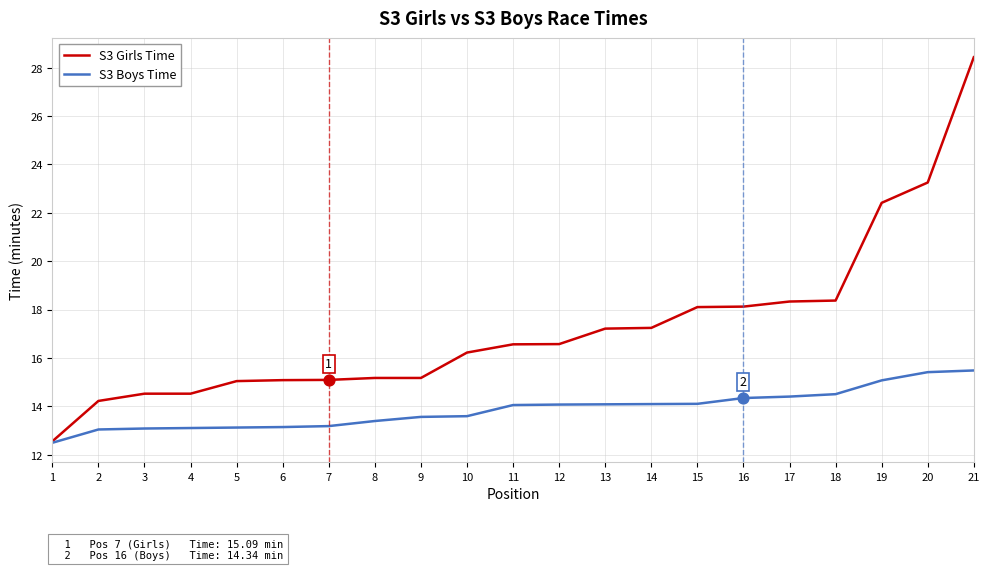

Is the value of S3 Boys Time at 9 greater than the value of S3 Girls Time at 14?

No